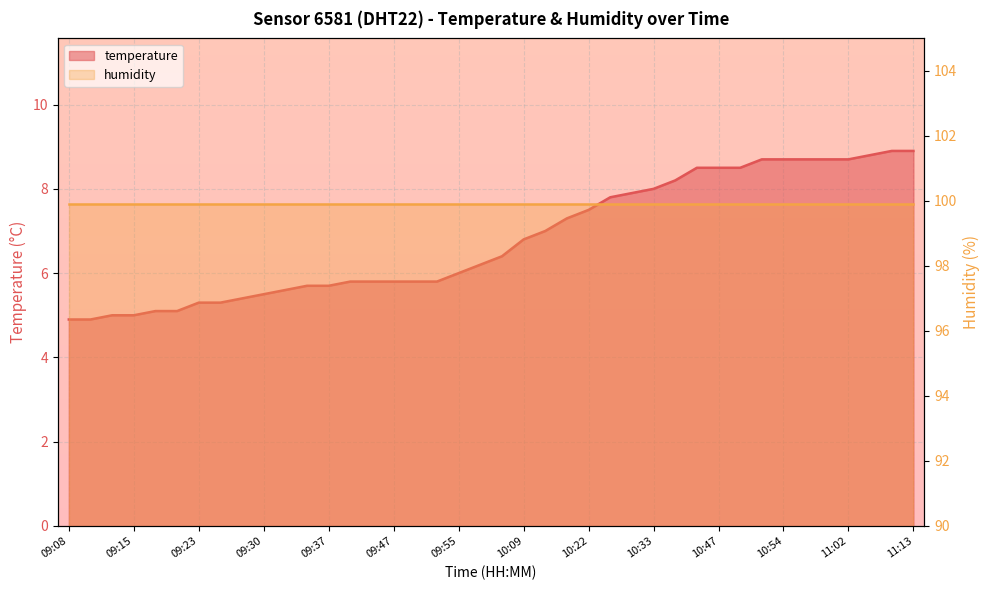

What is the average value?

6.8